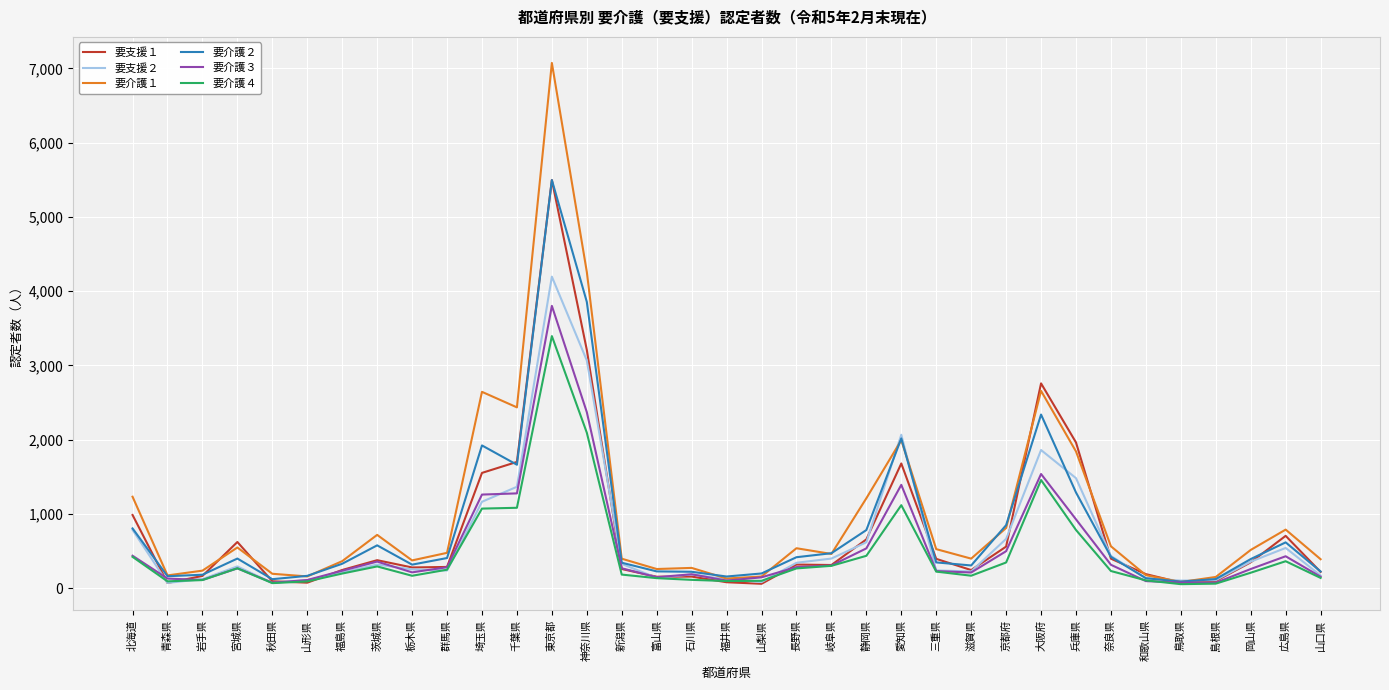

True or false: 要支援２ and 要介護２ intersect in this chart.

True